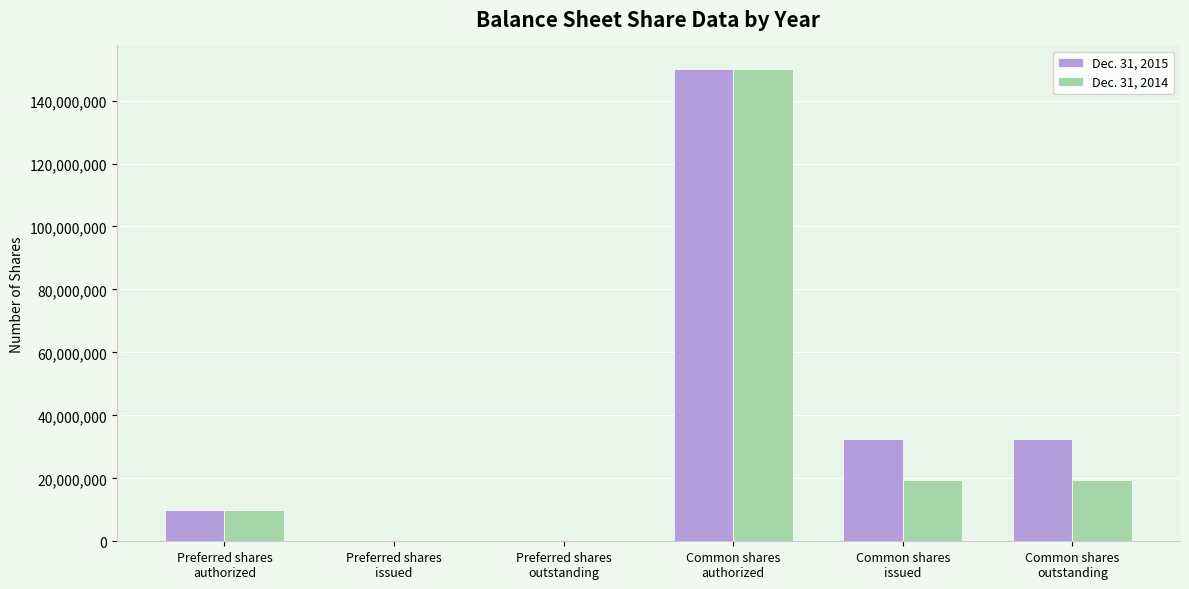

Read the Dec. 31, 2014 value at Preferred shares
authorized, to the nearest 50.

10000000